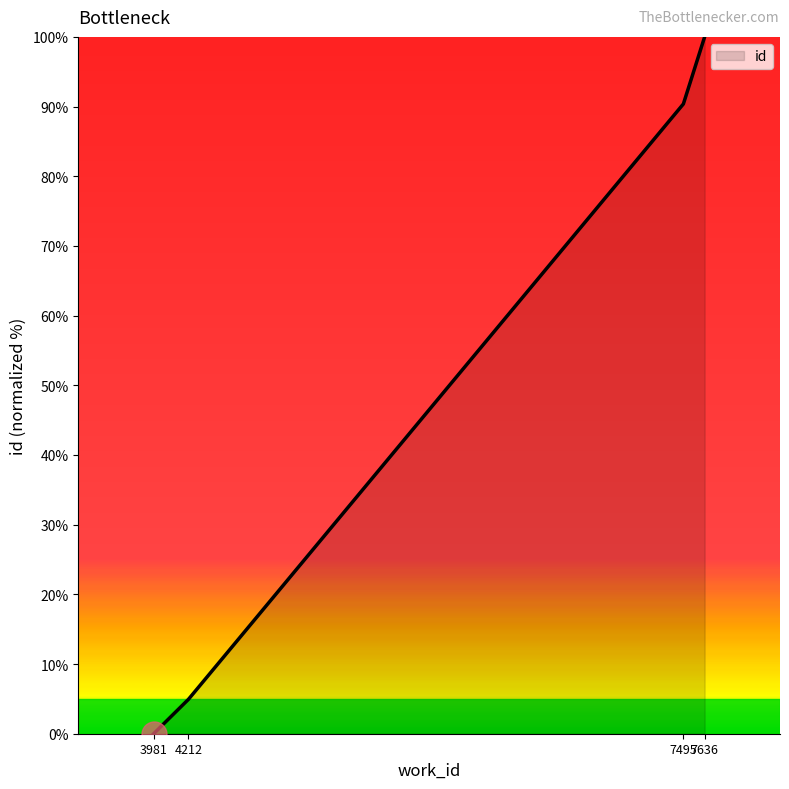

What is the maximum value shown in the chart?

100.0